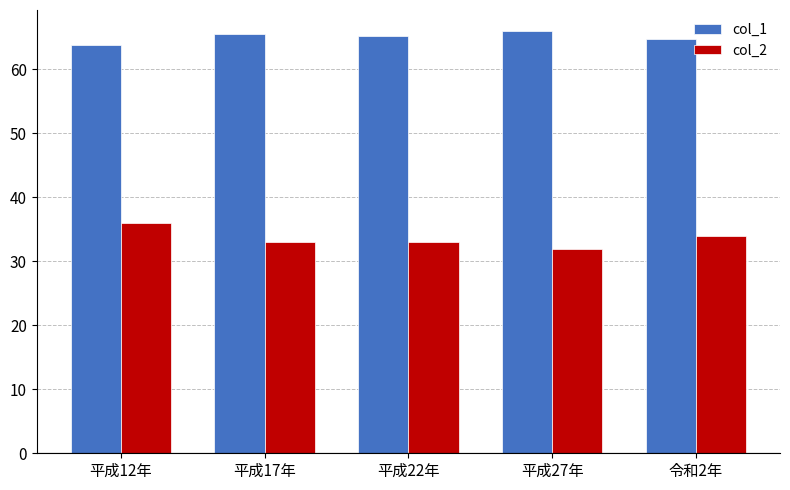

What is the highest value of the col_2 series?

36.0